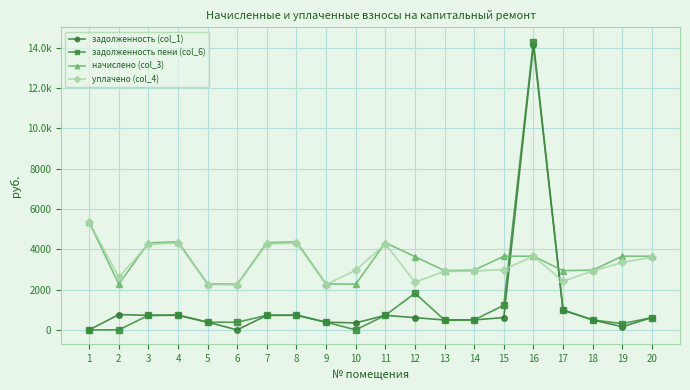

At 5, list the series in order from smallest to largest.

задолженность (col_1), задолженность пени (col_6), уплачено (col_4), начислено (col_3)